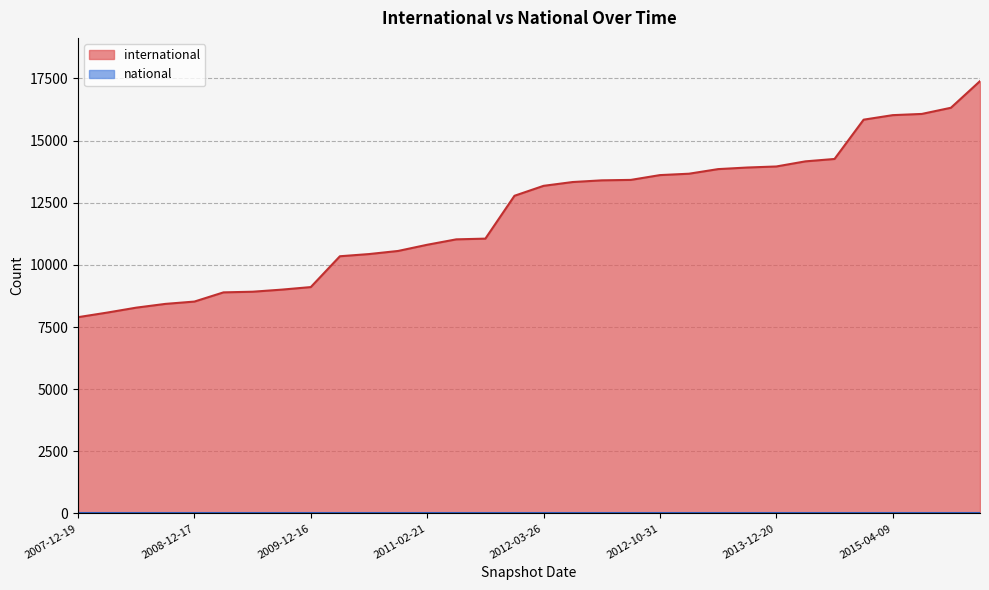

What is the difference between the maximum and second lowest values?

9313